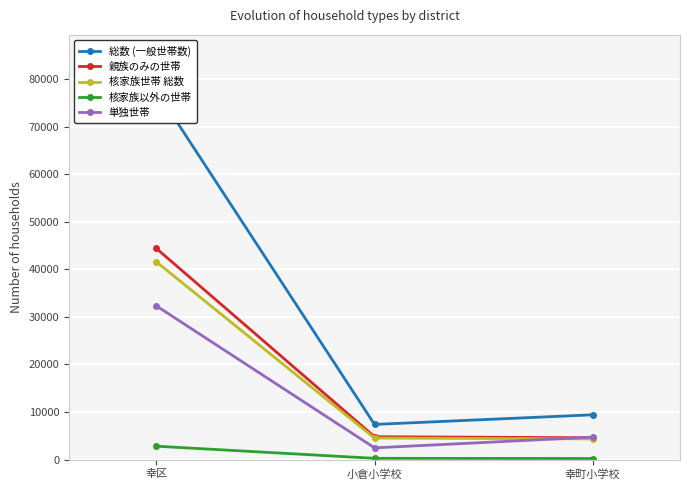

What is the sum of the 単独世帯 values at 小倉小学校 and 幸区?

34802